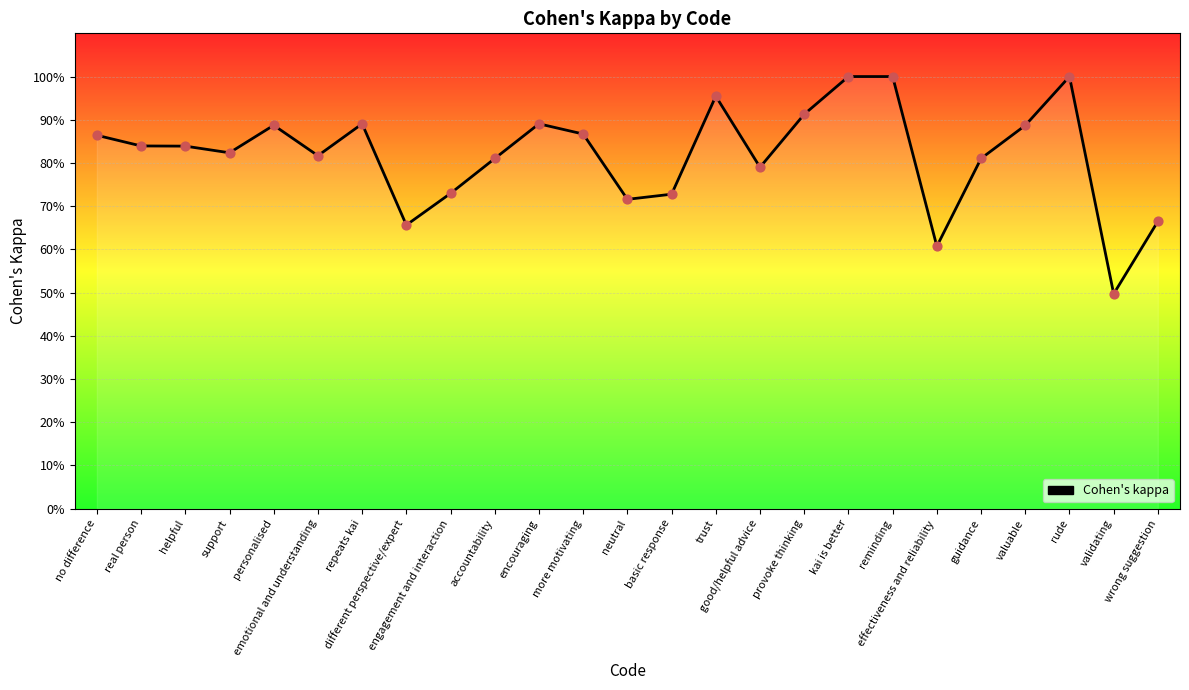

Which has a higher value, basic response or different perspective/expert?

basic response